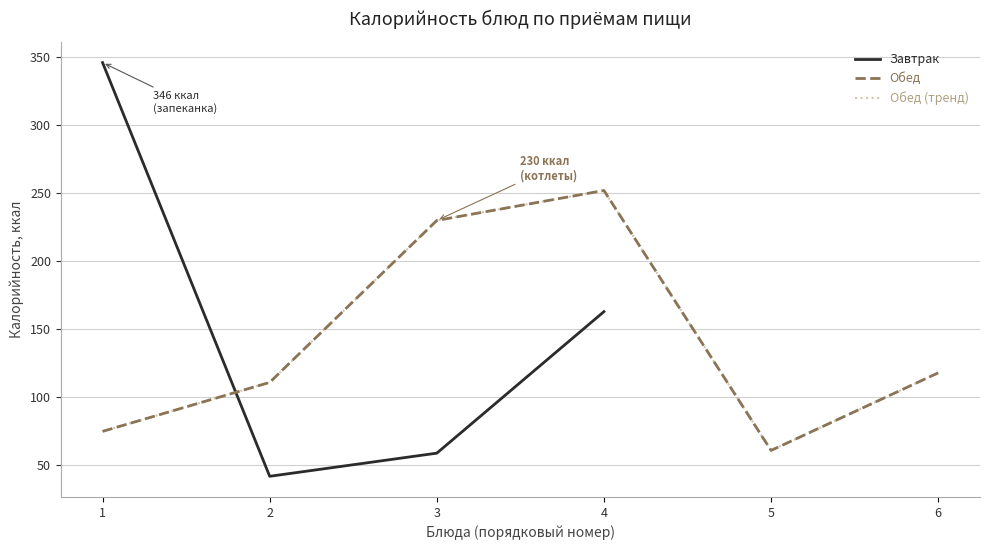

Where is the first local minimum for Завтрак?

2